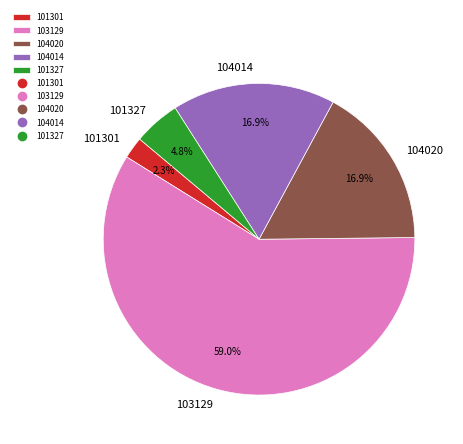

To the nearest percent, what percentage of the pie is 104014?

17%